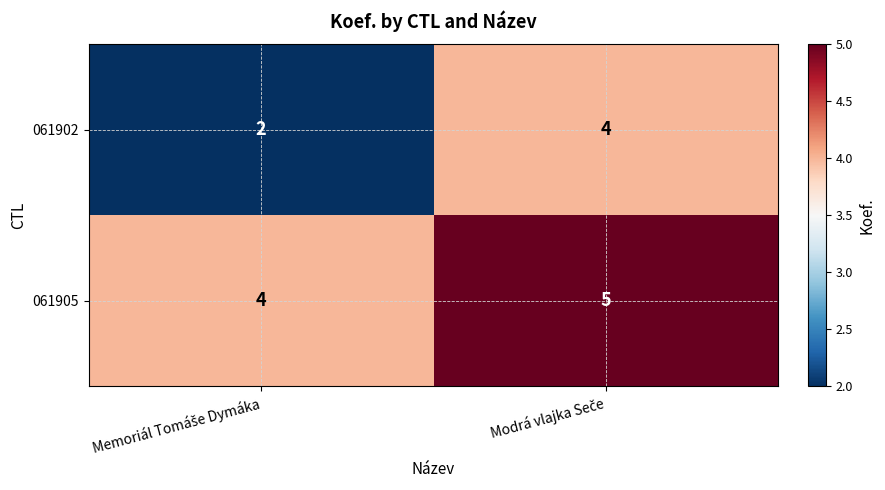

What is the maximum value for 061905?

5